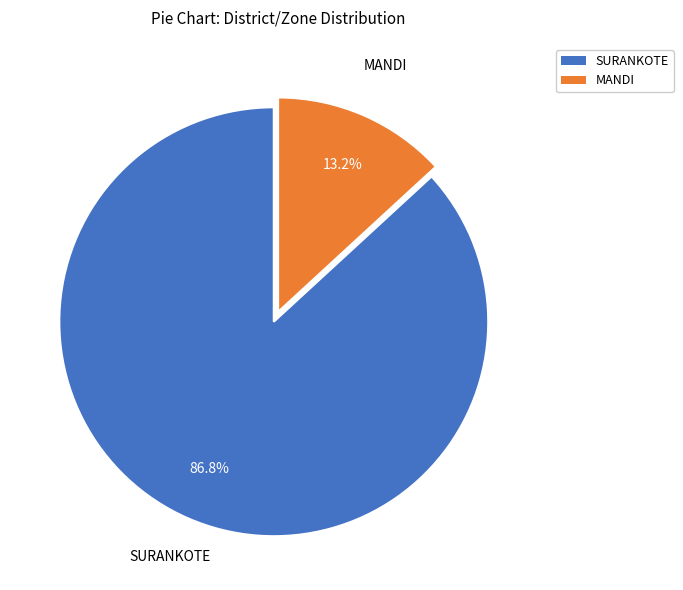

To the nearest percent, what is the difference between the largest and smallest slice percentages?

74%